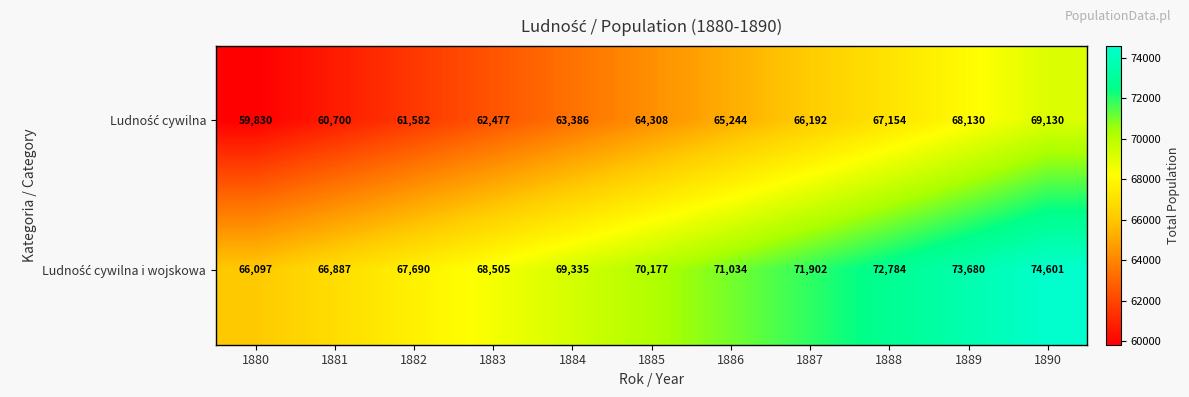

Which category has the highest value across all series?

1890